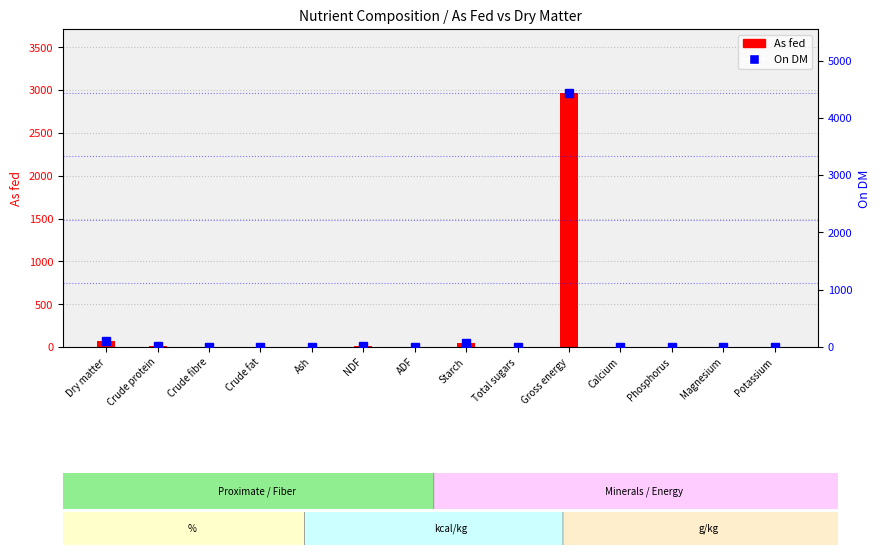

Reading left to right, transcribe all the data shown in this chart.

As fed: Dry matter=67.0	Crude protein=6.2	Crude fibre=1.8	Crude fat=2.6	Ash=1.0	NDF=8.3	ADF=2.1	Starch=49.4	Total sugars=1.3	Gross energy=2970.0	Calcium=0.4	Phosphorus=2.1	Magnesium=0.8	Potassium=2.5
On DM: Dry matter=100.0	Crude protein=9.2	Crude fibre=2.6	Crude fat=3.9	Ash=1.6	NDF=12.4	ADF=3.1	Starch=73.7	Total sugars=2.0	Gross energy=4440.0	Calcium=0.5	Phosphorus=3.1	Magnesium=1.2	Potassium=3.8